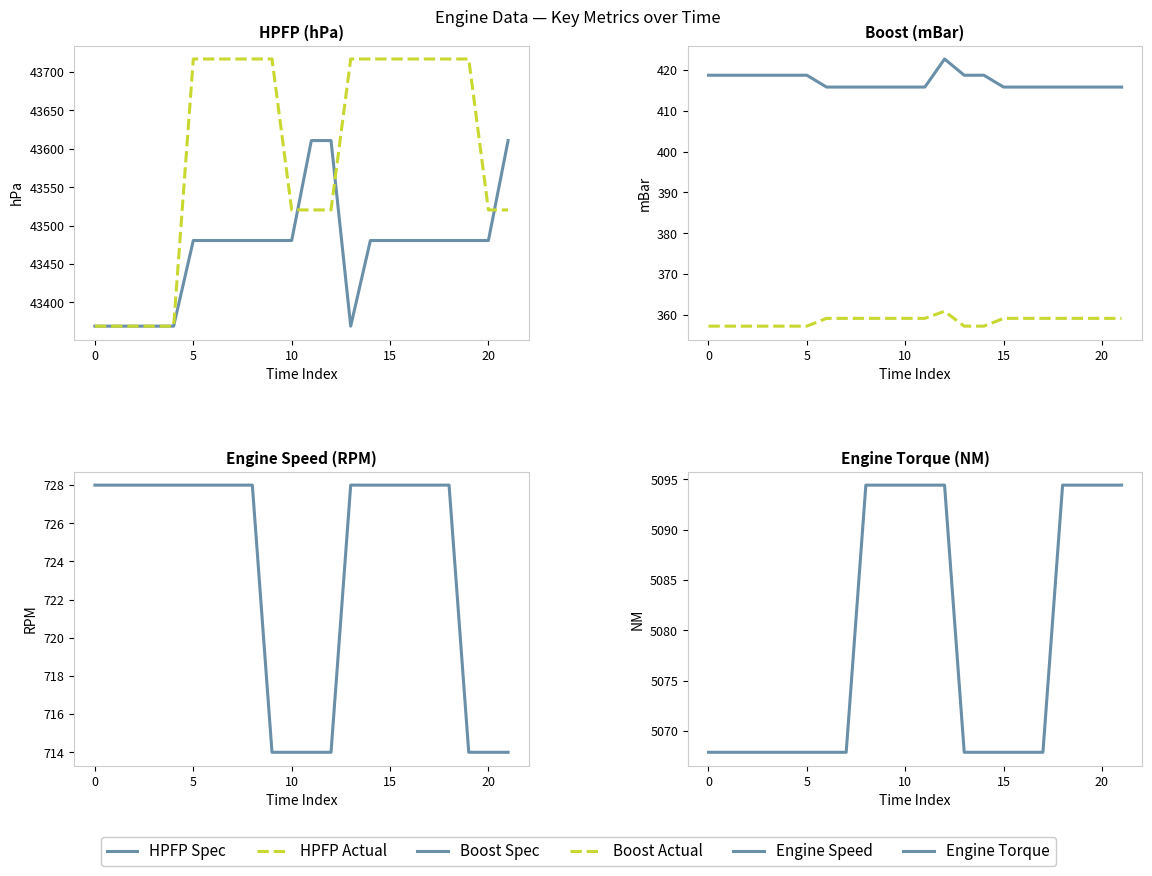

At which category is the sum across all series the highest?

8